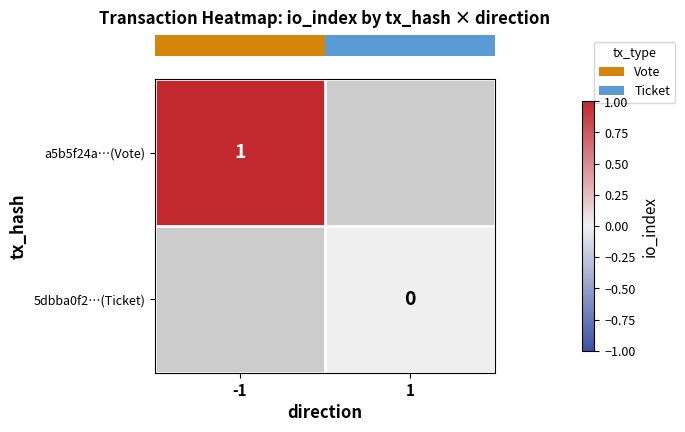

Rank the series by their maximum value, from highest to lowest.

row_0, row_1